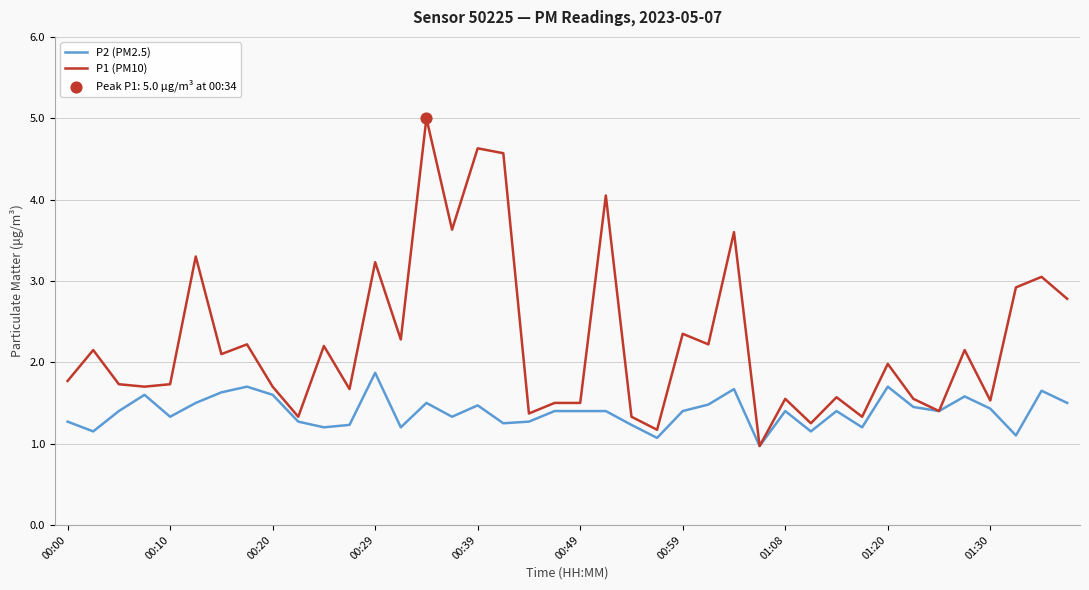

Which series has the largest total across all categories?

P1 (PM10)